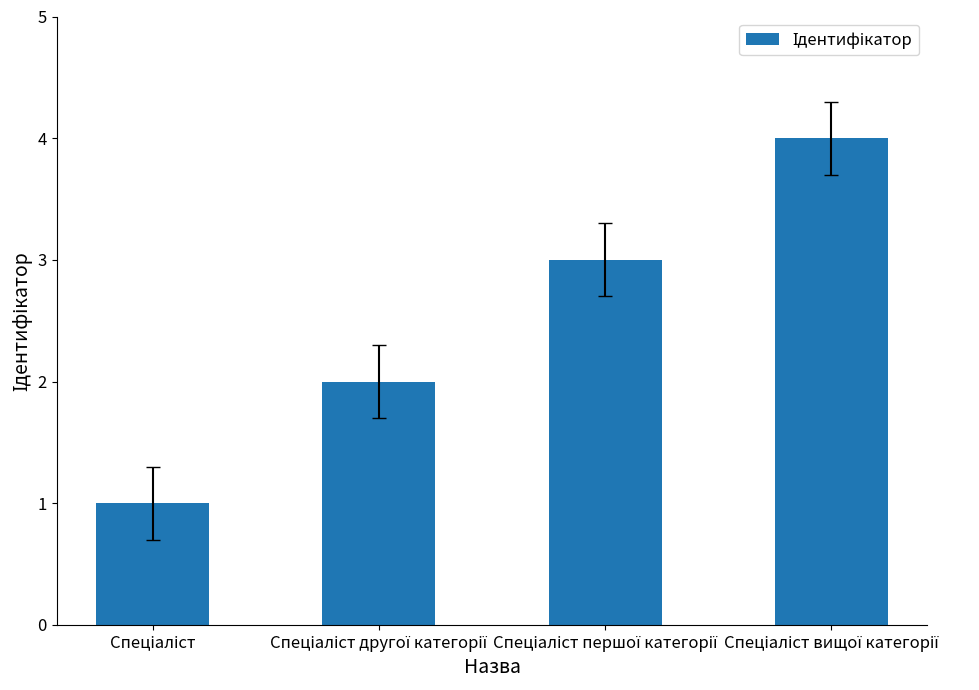

What is the difference between the second highest and minimum values?

2